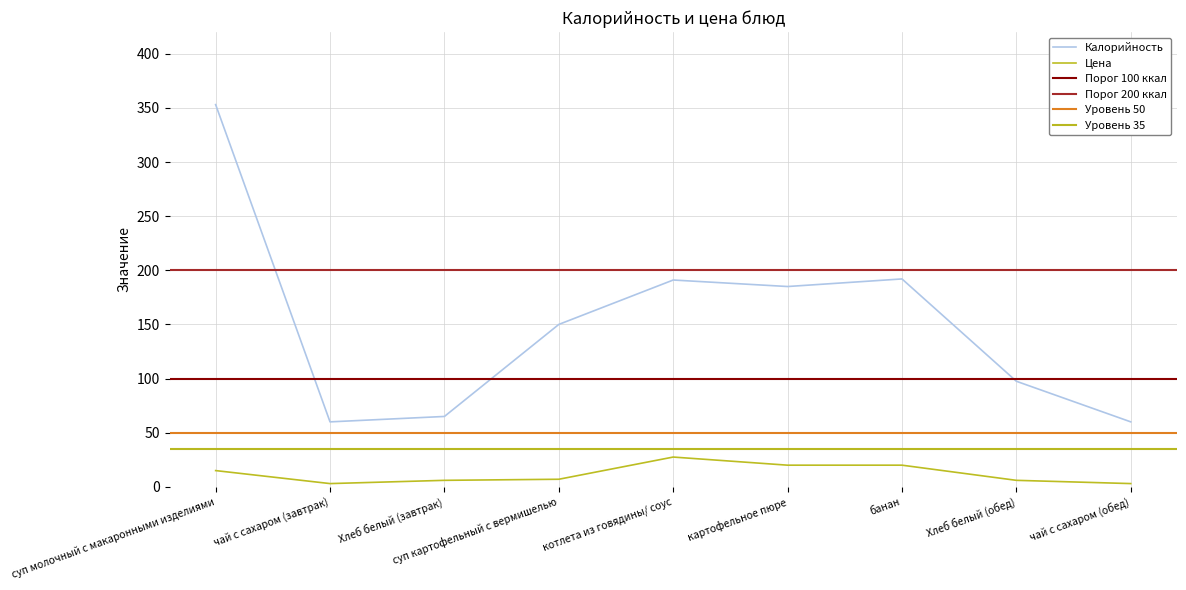

What position from the left is котлета из говядины/ соус?

5